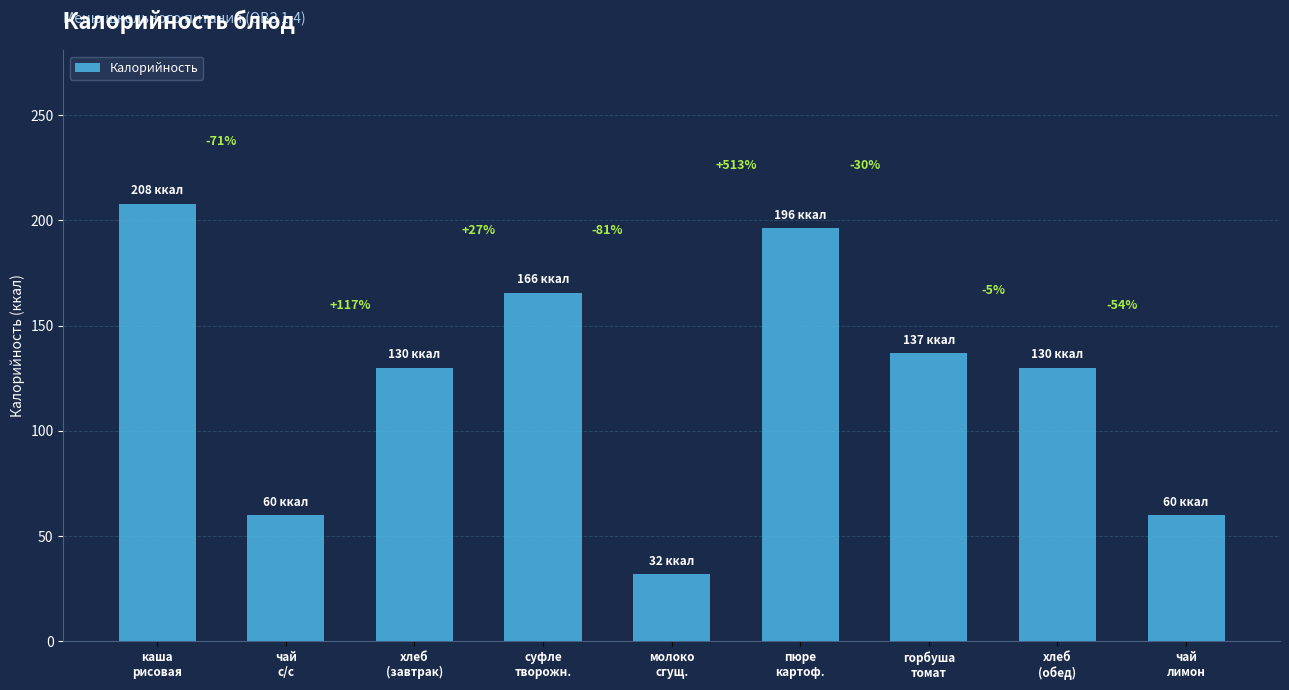

How many bars are there in total?

9